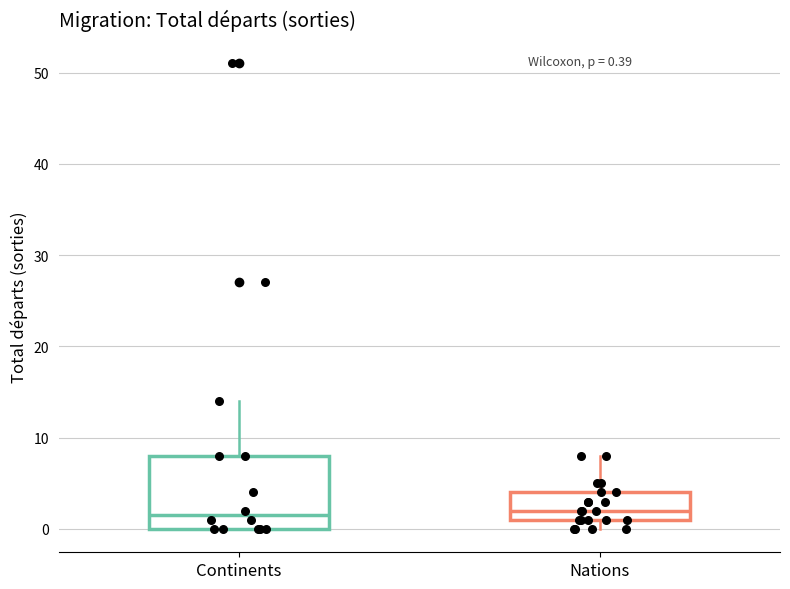

Comparing the boxes themselves (not the whiskers), which one is the tallest?

Continents